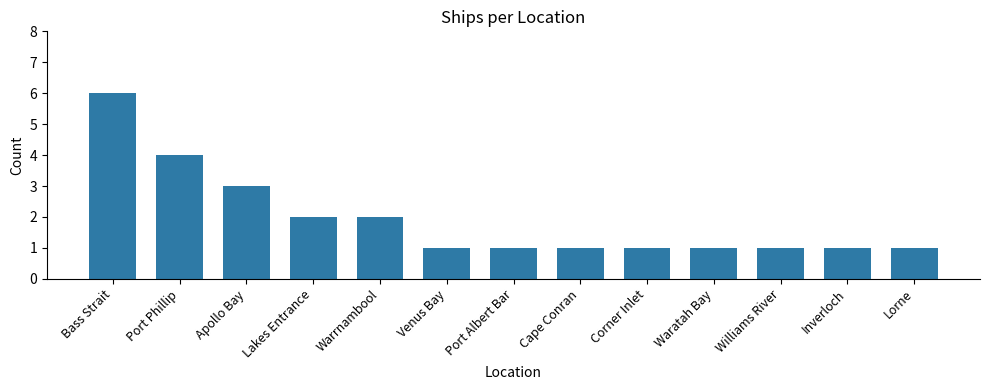

What is the label of the 8th bar from the left?

Cape Conran